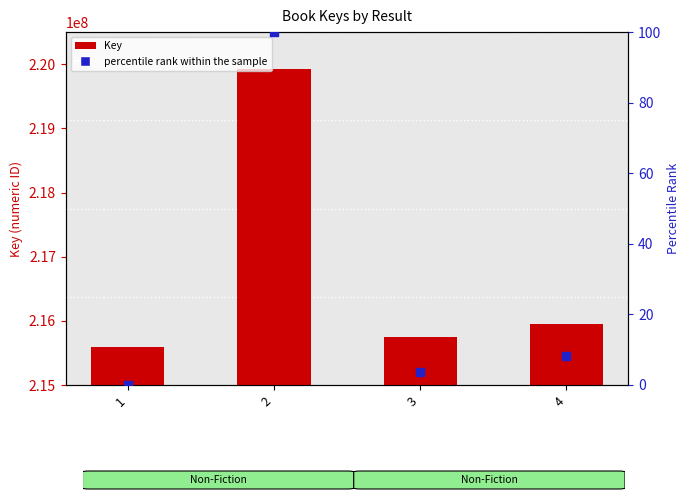

Is the value of Key at 4 greater than the value of percentile rank within the sample at 4?

Yes